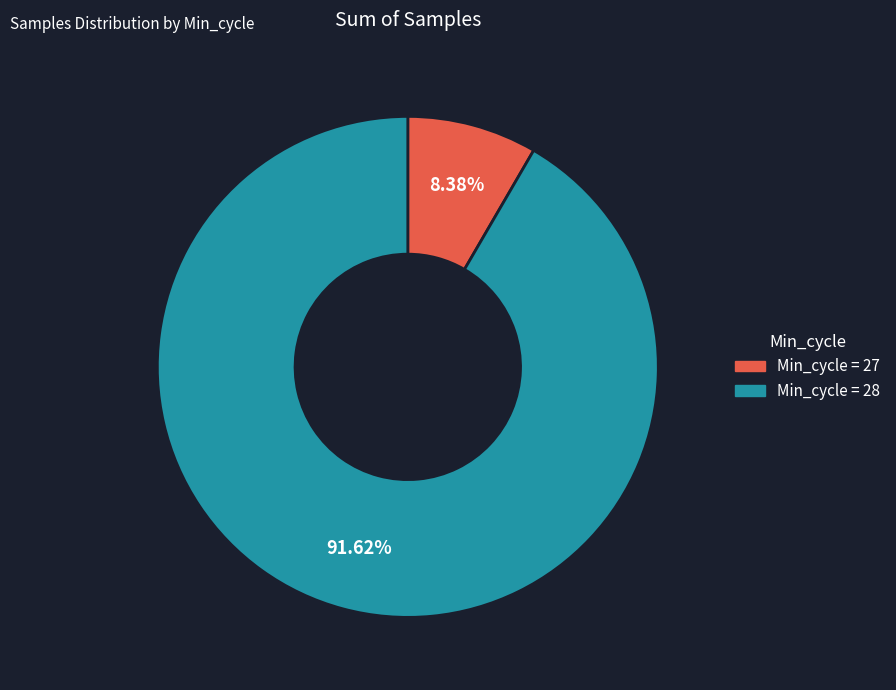

Is there any slice that represents more than half of the pie?

Yes